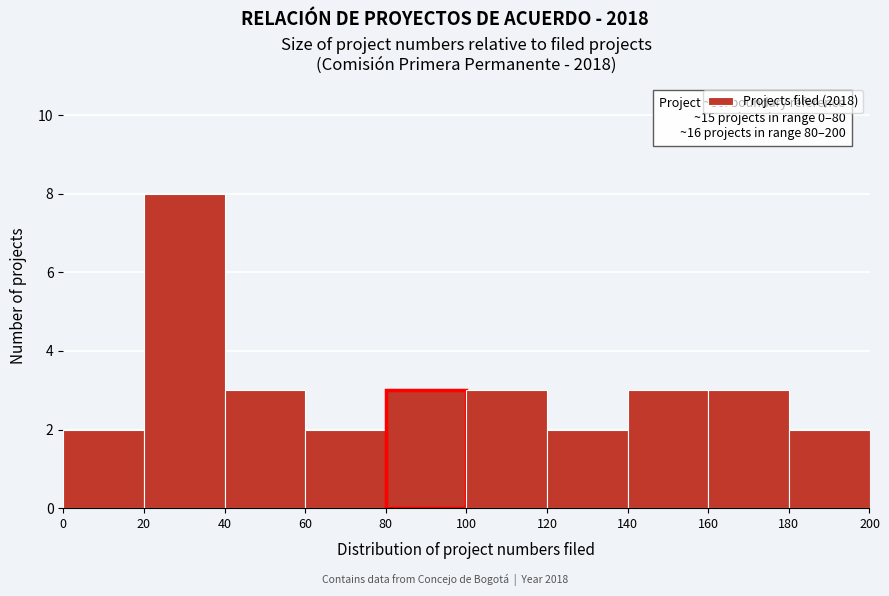

Over which range of the x-axis is the bar tallest?

20 to 40